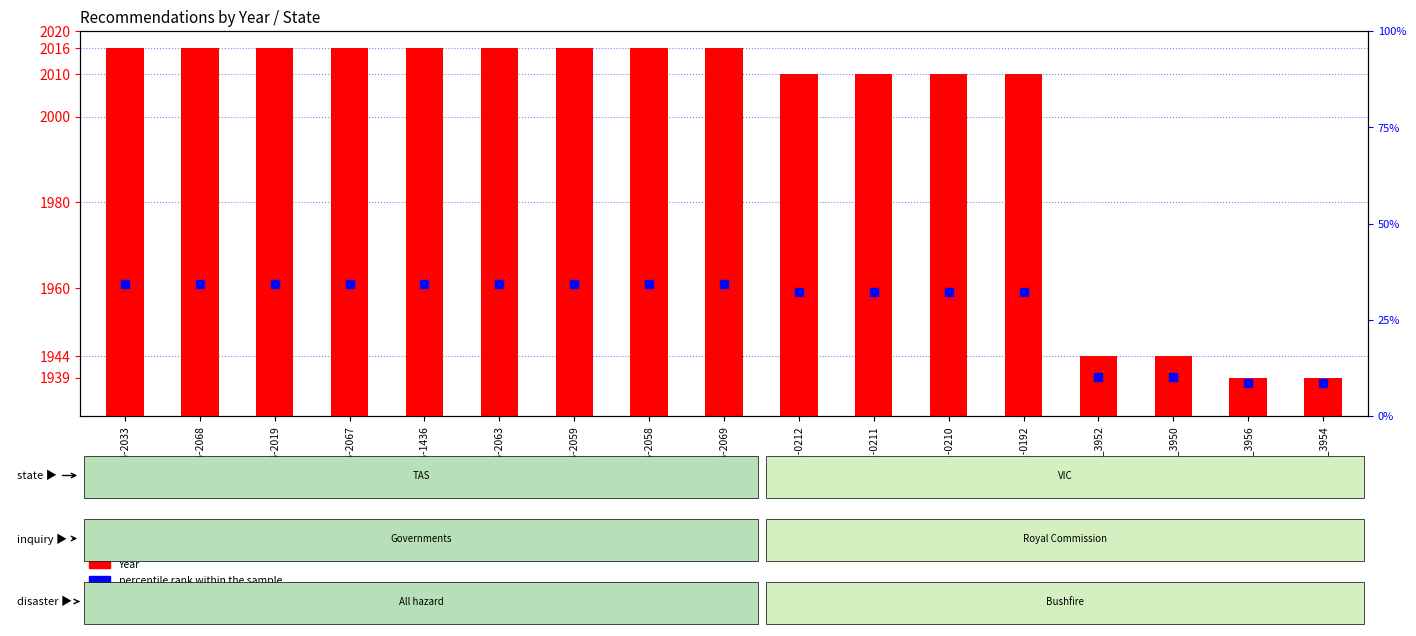

Is the value of percentile rank within the sample at REC286-2033 greater than the value of Year at REC015_3954?

Yes